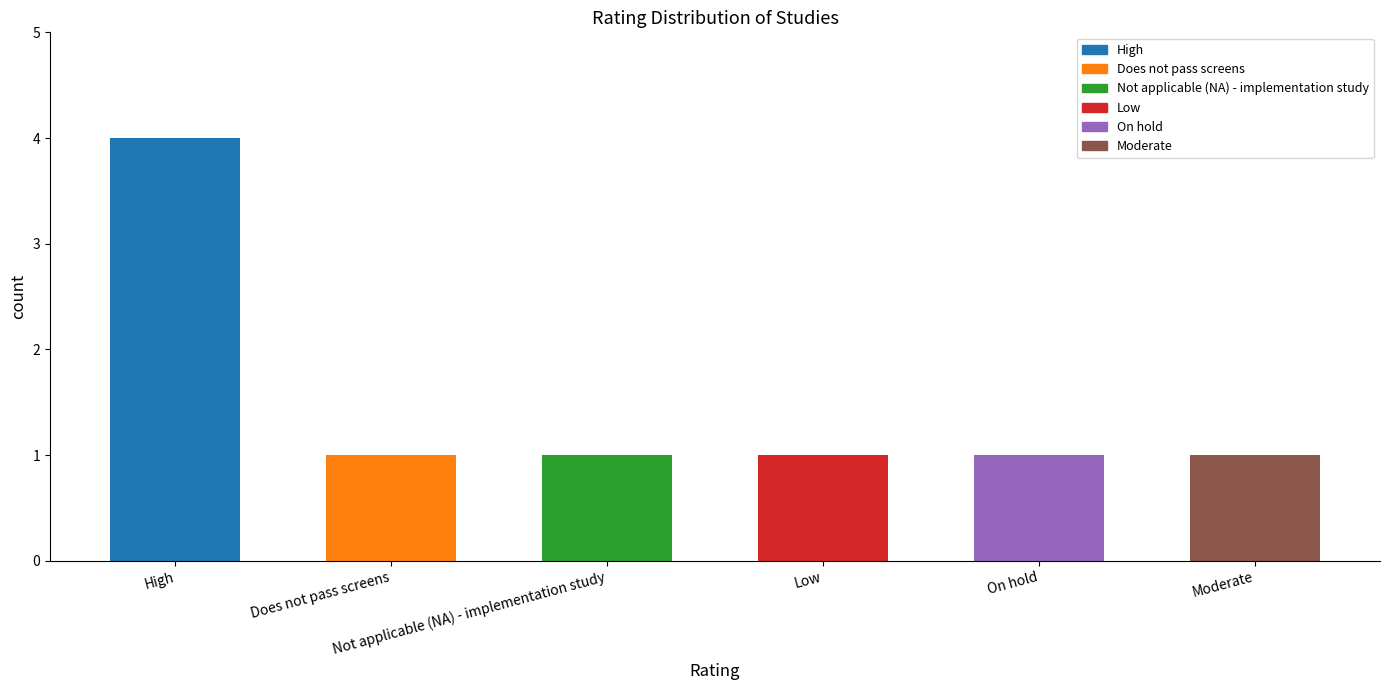

Which has a higher value, Moderate or High?

High